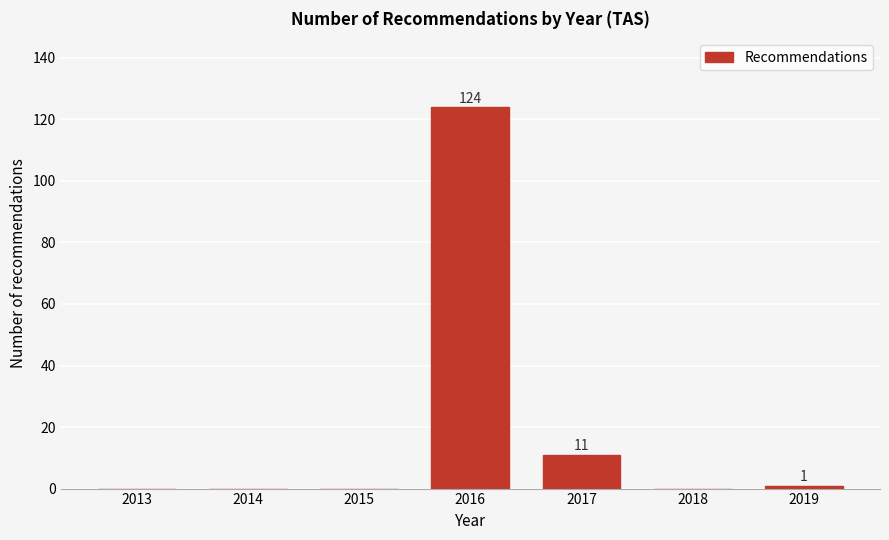

Reading left to right, extract all data points from this chart.

2013=0	2014=0	2015=0	2016=124	2017=11	2018=0	2019=1